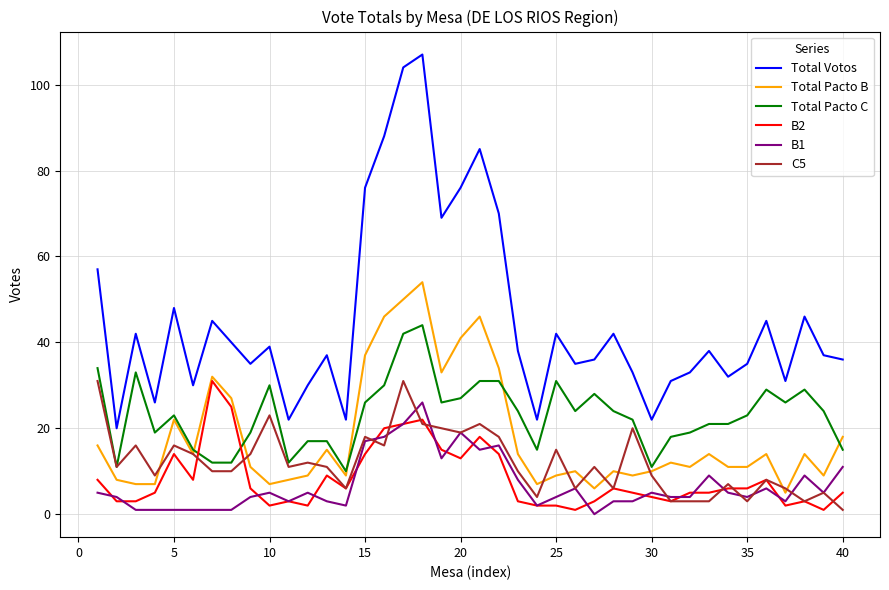

True or false: Total Votos and C5 cross at least once.

False